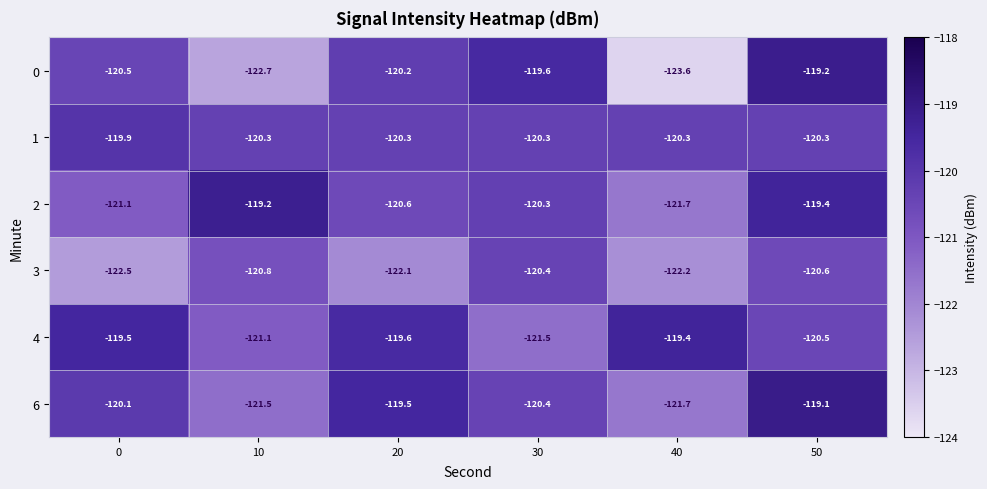

Rank the series at 10 from highest to lowest value.

2, 1, 3, 4, 6, 0